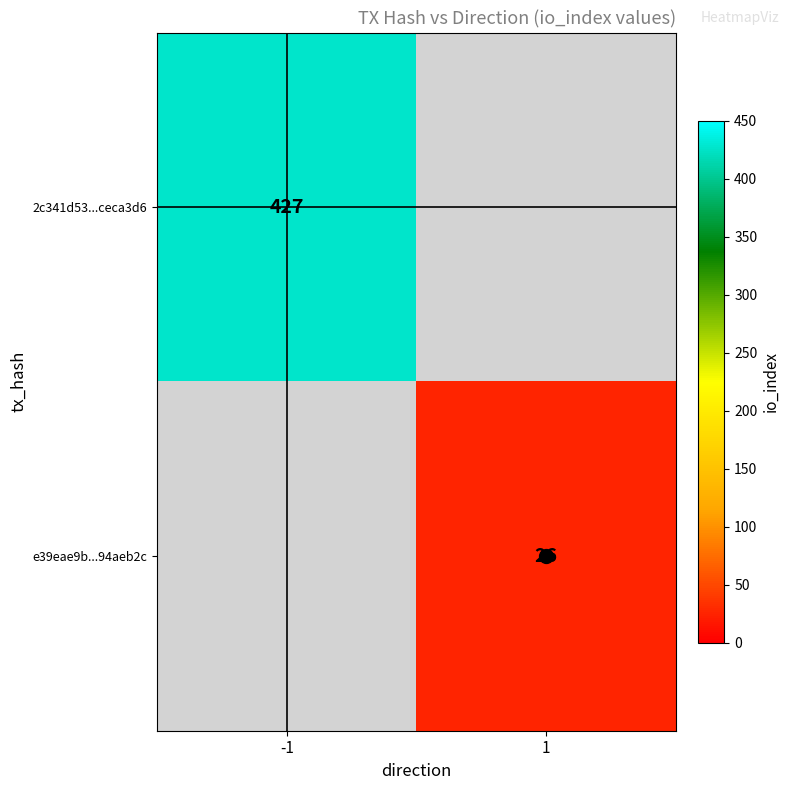

Rank the series by their average value, from lowest to highest.

2c341d53...ceca3d6, e39eae9b...94aeb2c